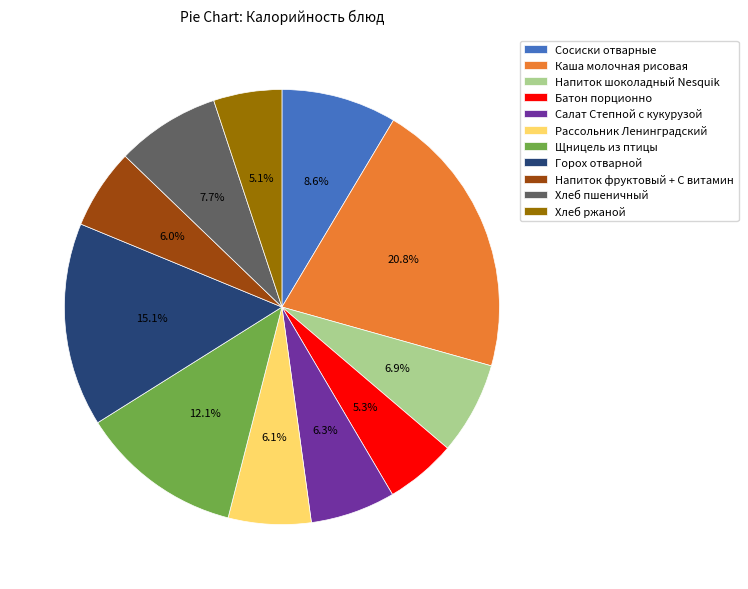

To the nearest percent, what is the average slice percentage?

9%